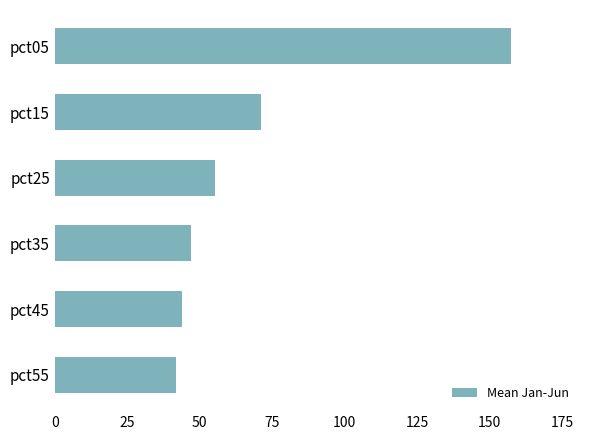

How many values are below 55?

3